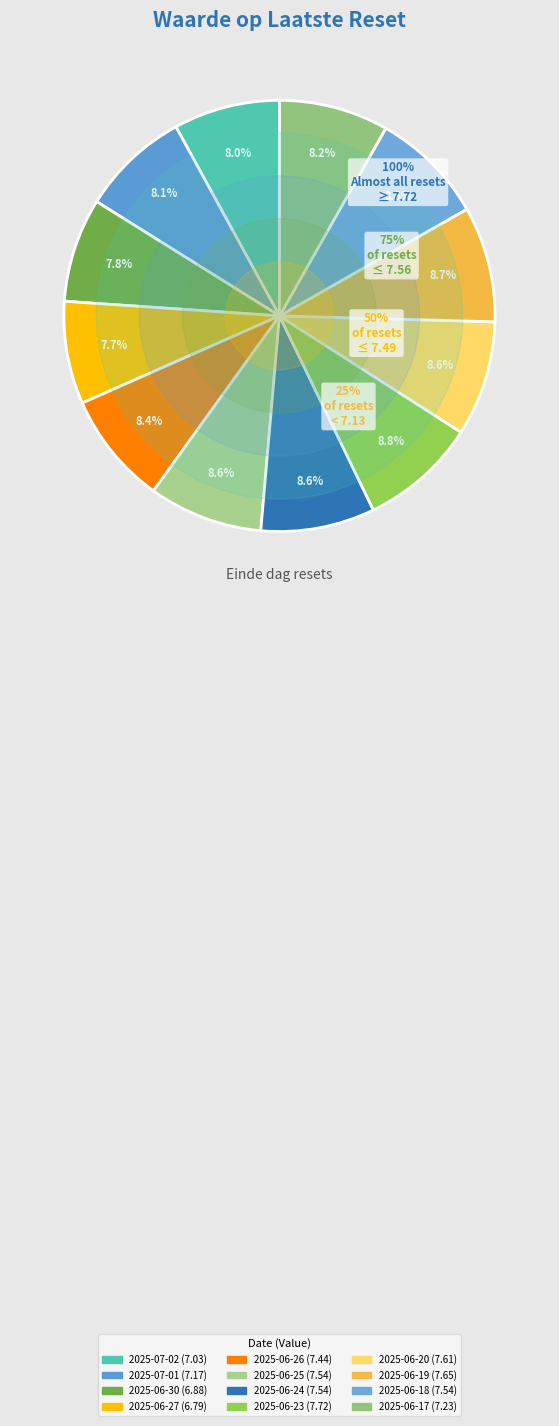

What is the smallest slice in the pie chart?

2025-06-27